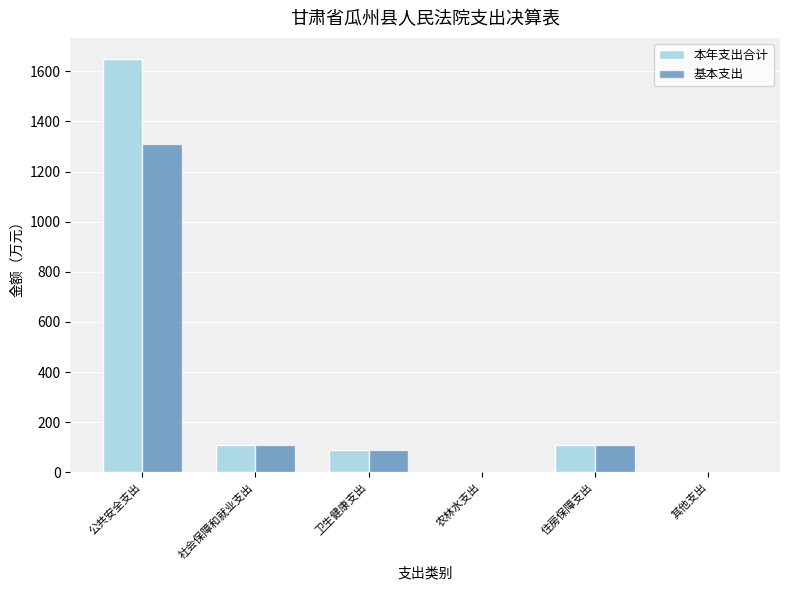

What are all the series names shown in the legend?

本年支出合计, 基本支出